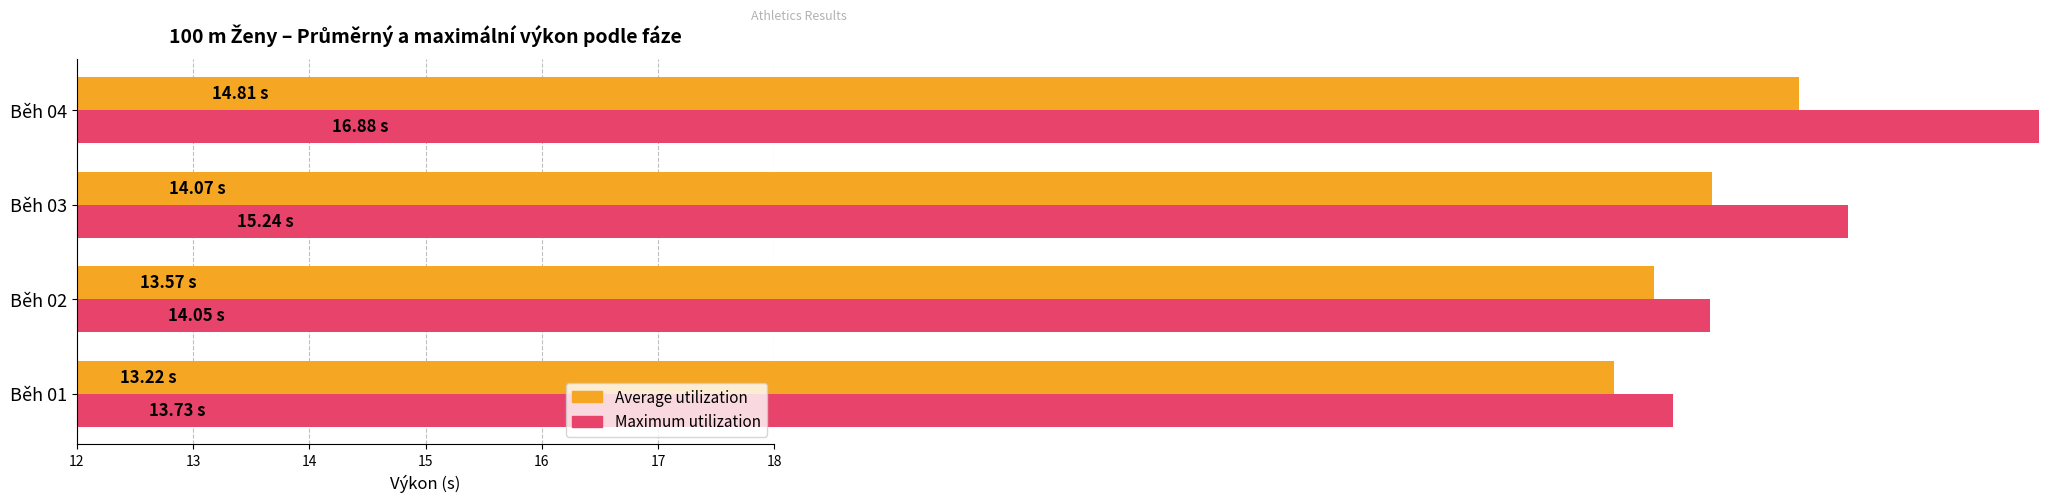

List the series in order of their overall mean, lowest first.

Average utilization, Maximum utilization